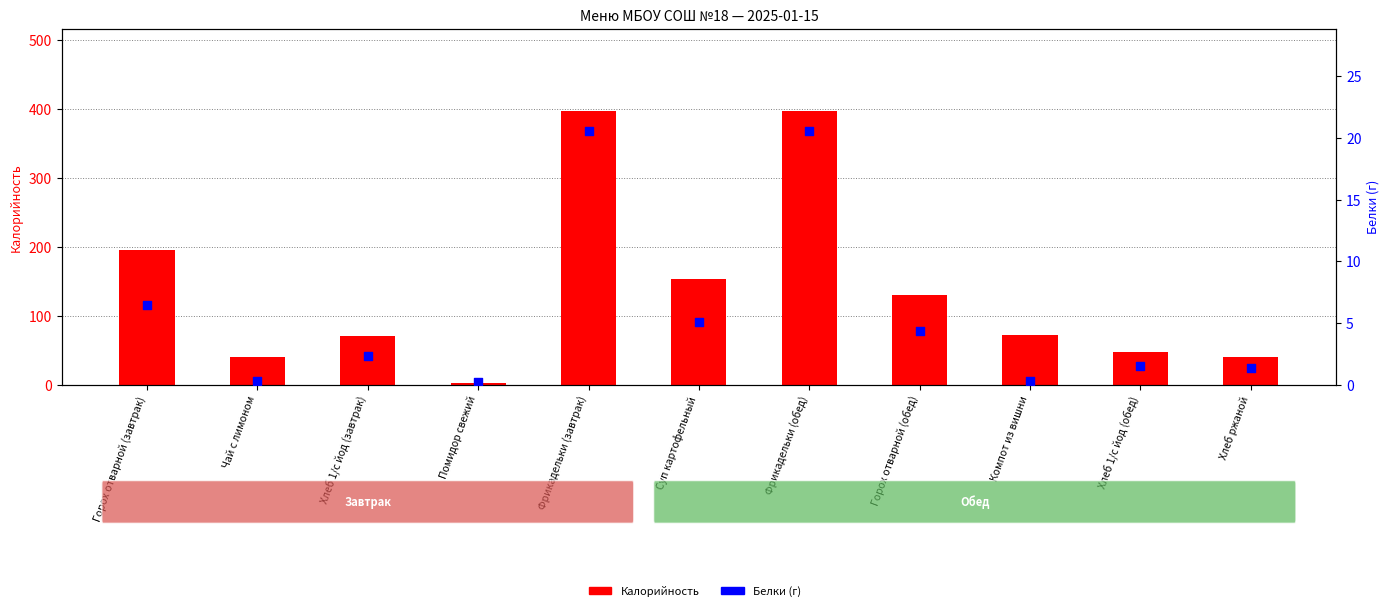

What are all the series names shown in the legend?

Калорийность, Белки (г)